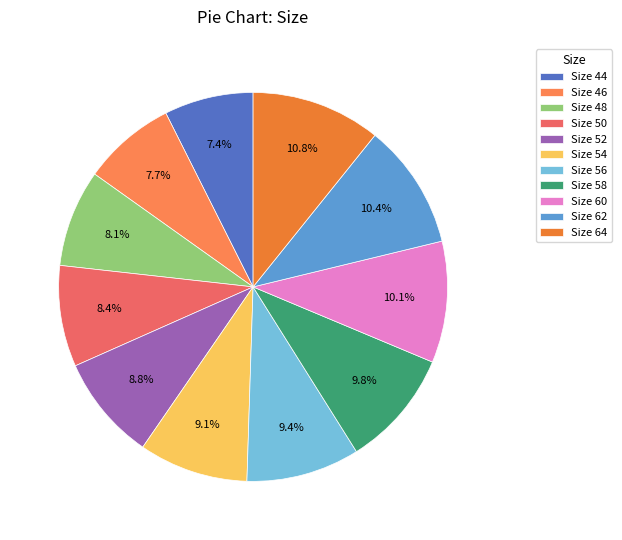

Count the number of slices in the pie.

11